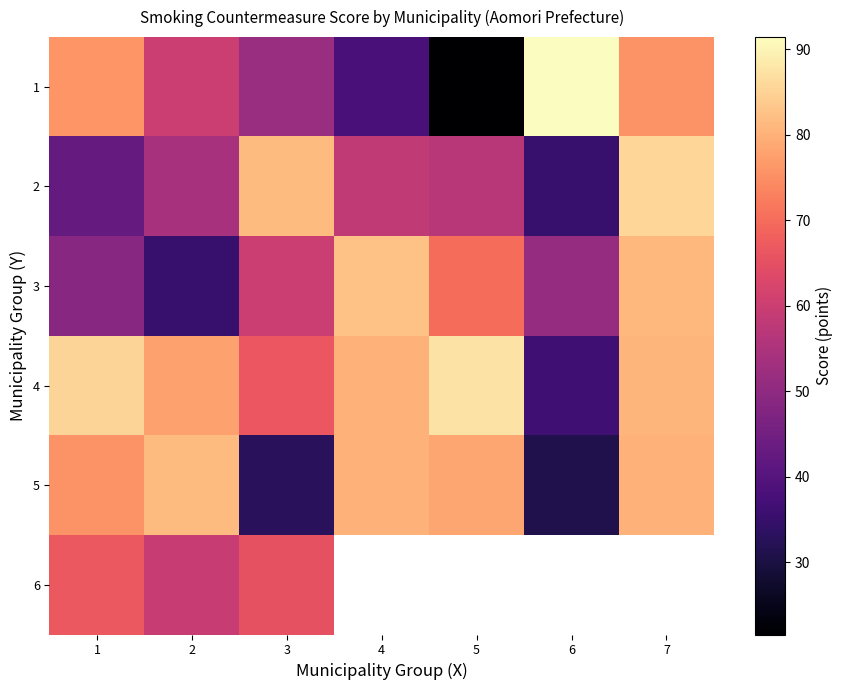

What value does the 4 series have at 7?

80.8